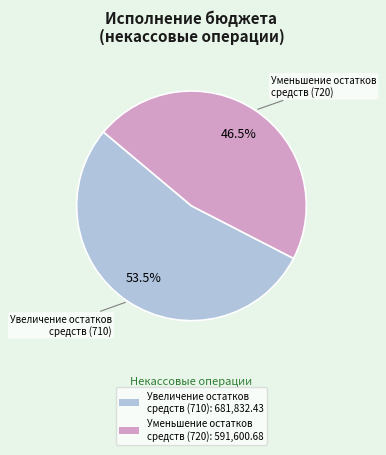

Is there a majority slice in this chart?

Yes